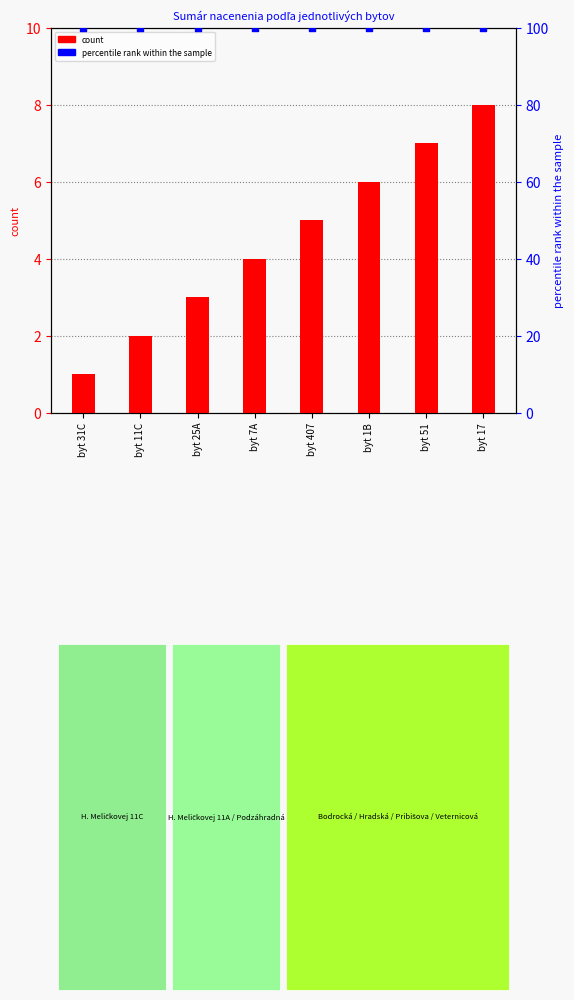

At which category is the sum across all series the highest?

byt 17